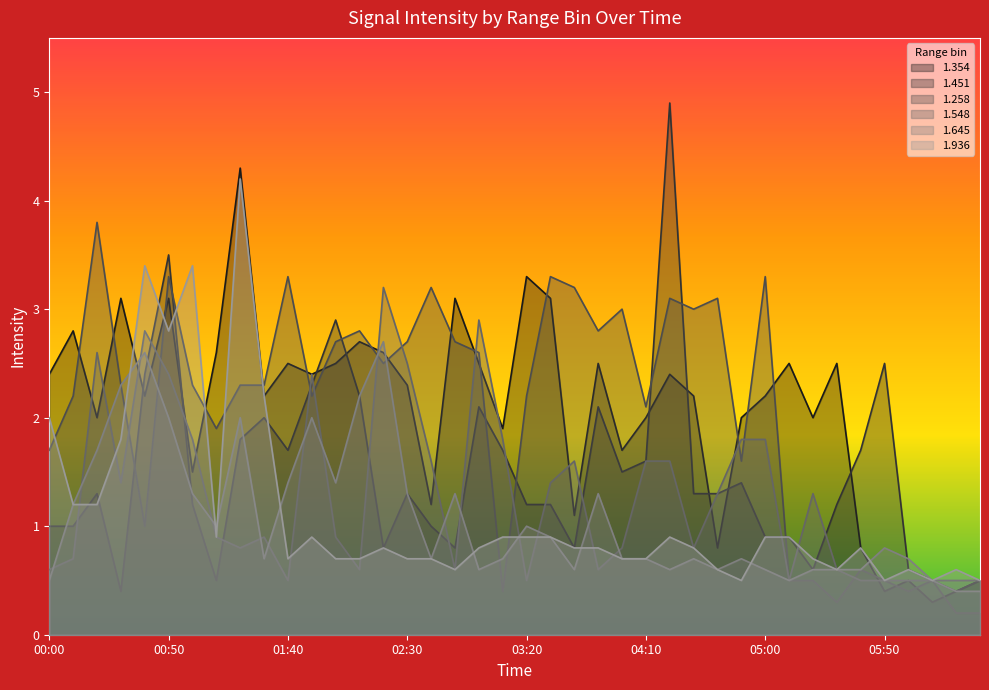

List the series in order of their peak value, highest first.

1.451, 1.354, 1.936, 1.258, 1.548, 1.645